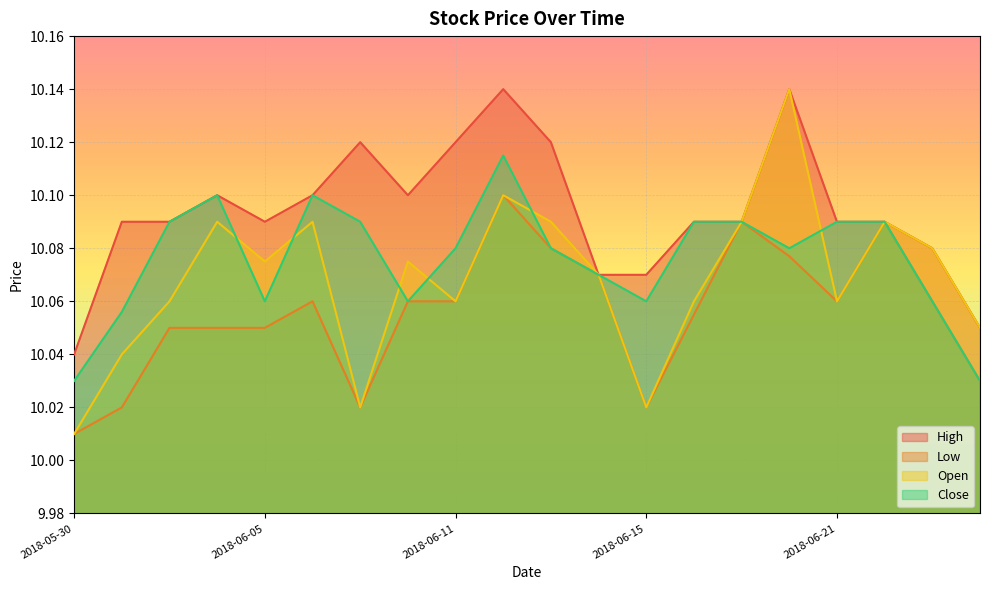

True or false: Low and Close intersect in this chart.

False